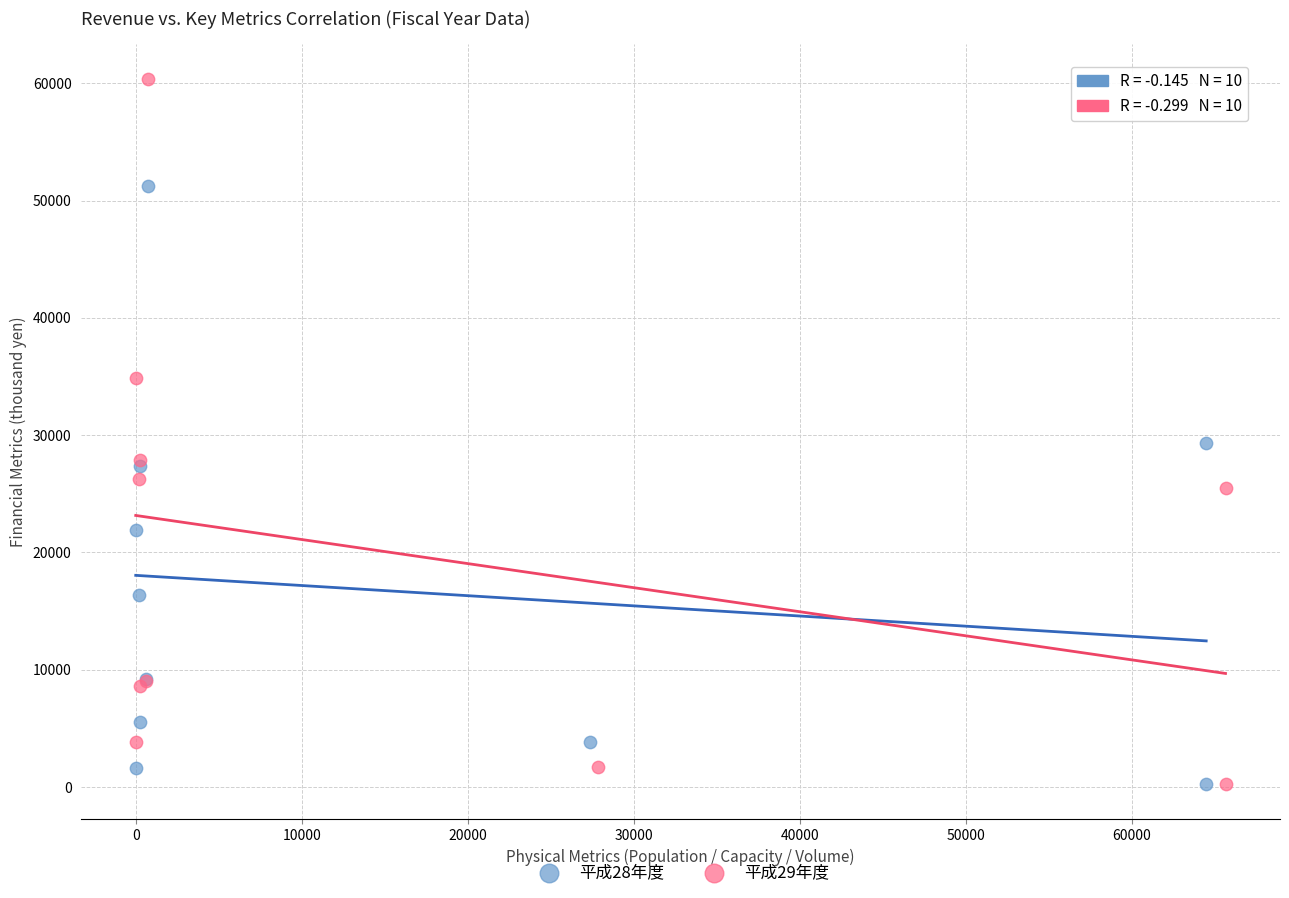

Which series reaches the maximum Y coordinate?

平成29年度